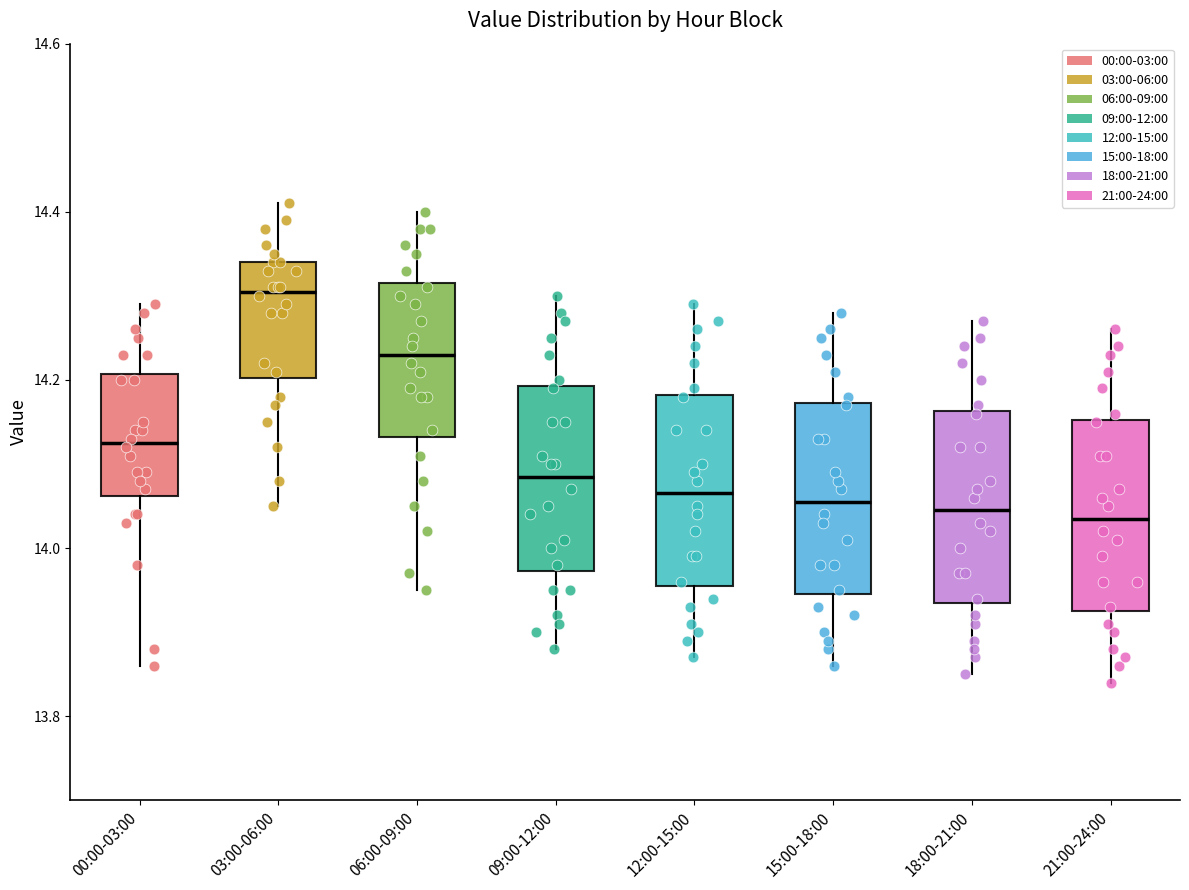

Where does the median line of the box for 18:00-21:00 sit on the y-axis? The values are not printed on the chart, so give them approximately, as read against the axis.

14.04